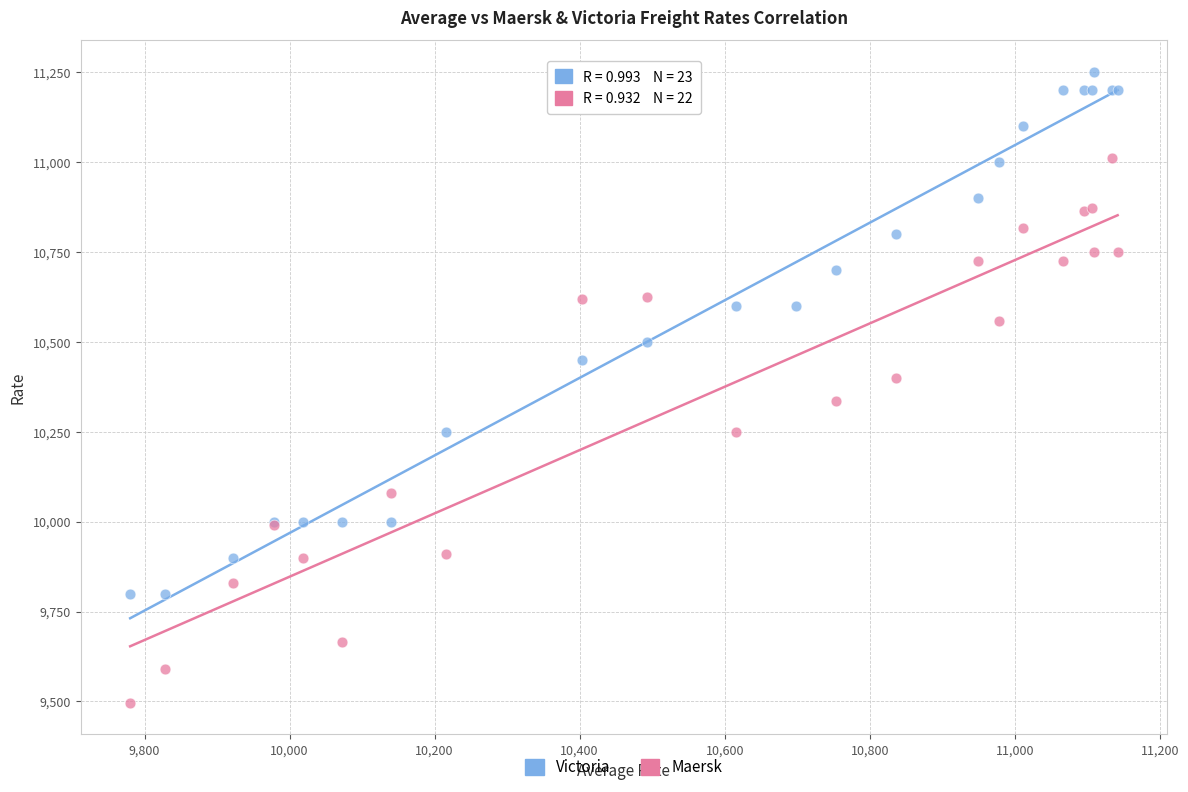

Which series reaches the maximum Y coordinate?

Victoria